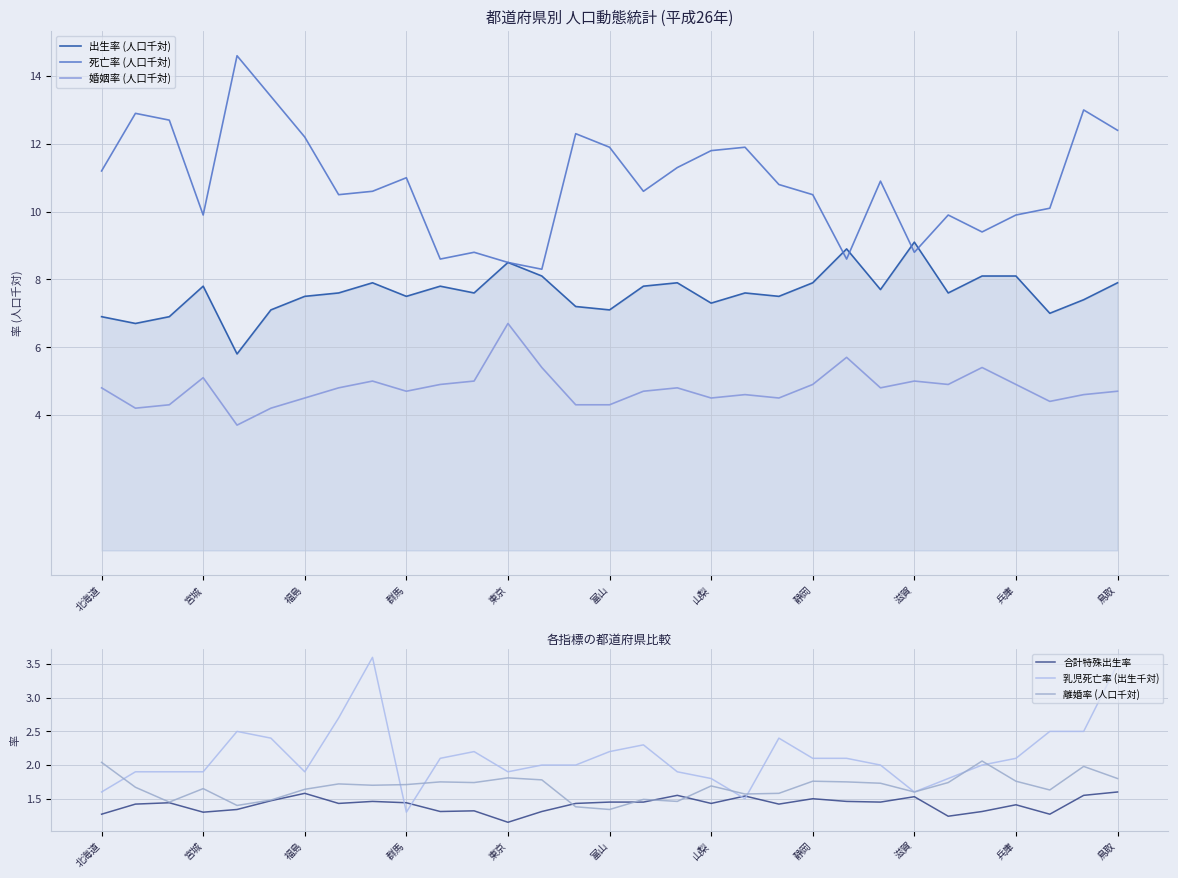

At which label is 離婚率 (人口千対) closest to 1?

富山